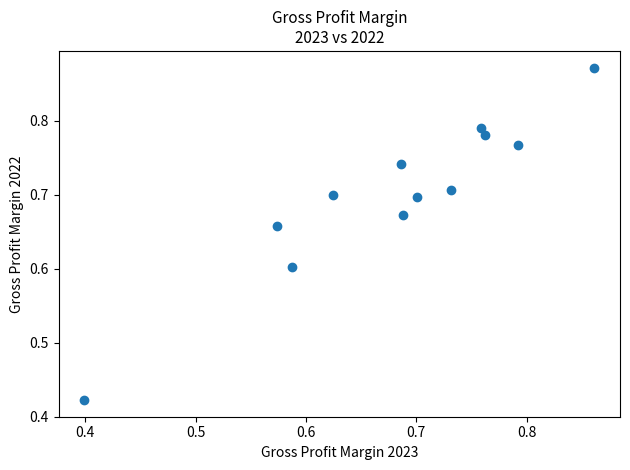

What is the range of X values (max minus min)?

0.5